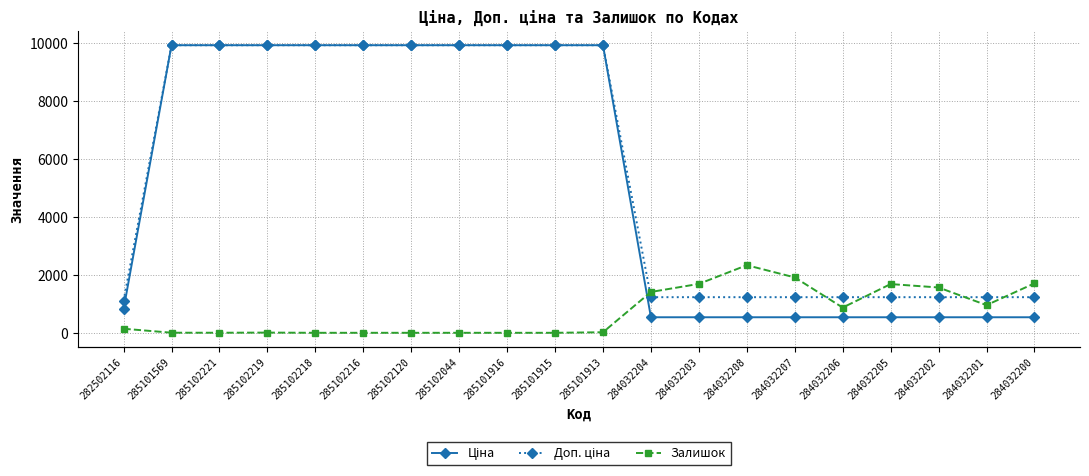

Which series ends up on top after the final intersection of Доп. ціна and Залишок?

Залишок